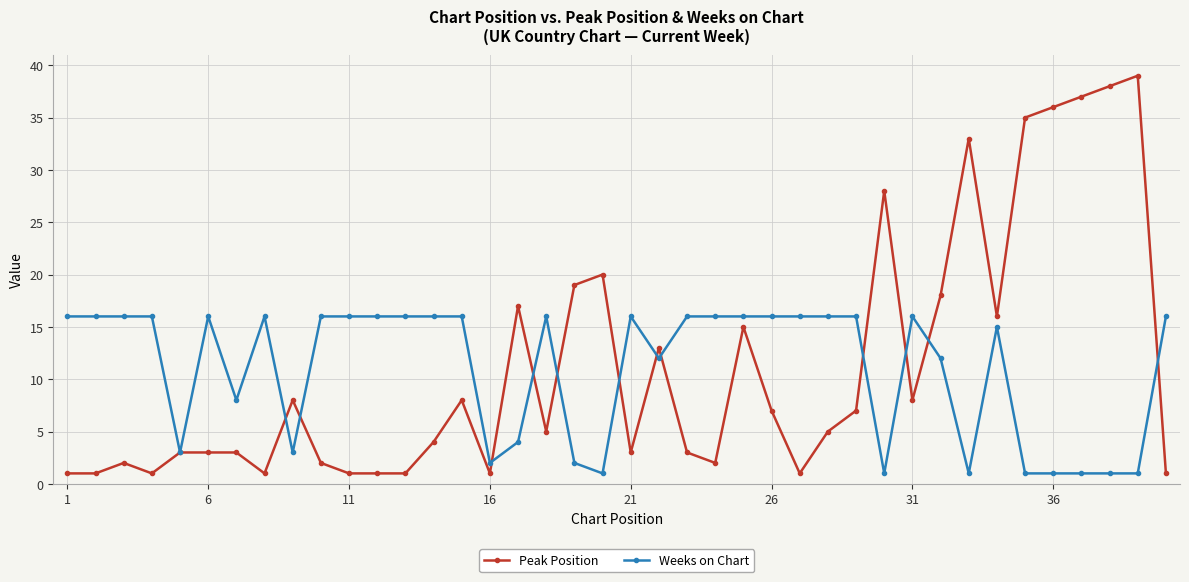

Which series has the largest range (max minus min)?

Peak Position